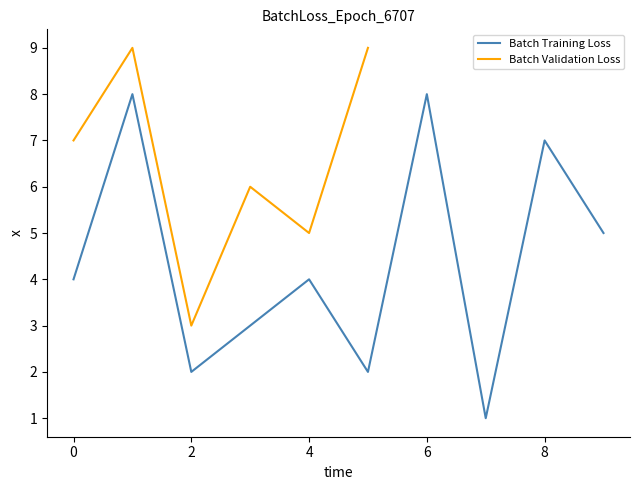

True or false: Batch Training Loss has a value of 3 at 2.

False